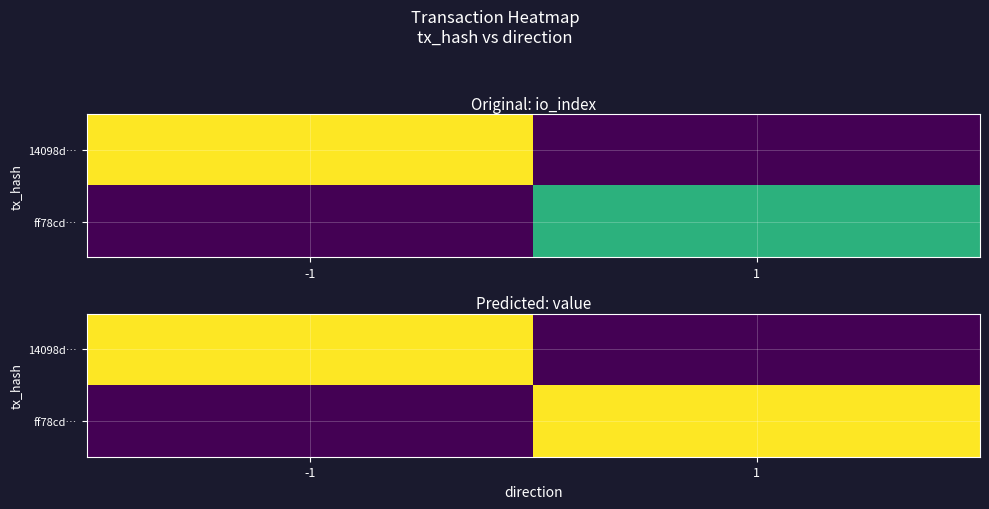

List the series in order of their peak value, lowest first.

14098d…, ff78cd…